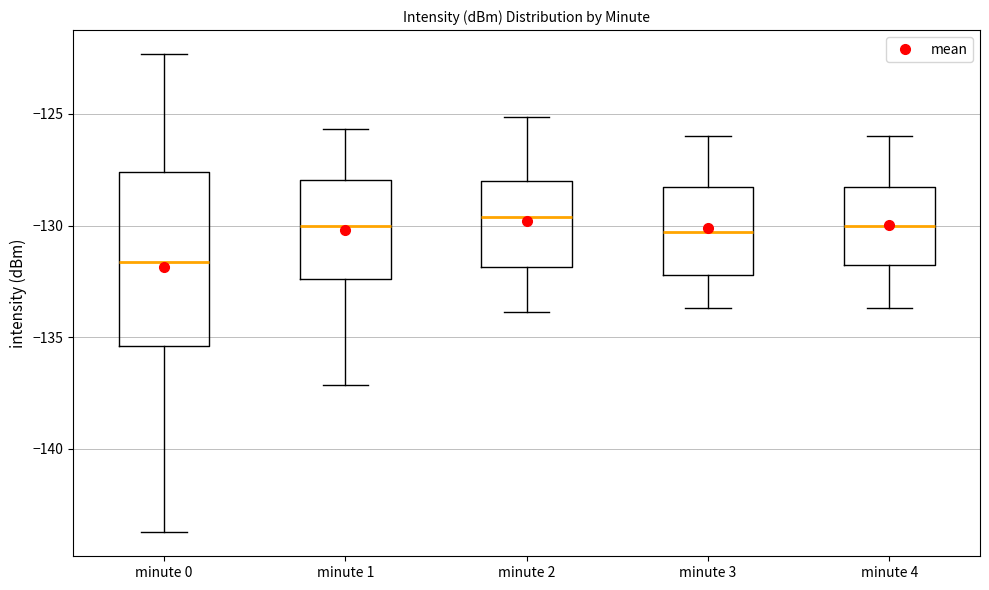

Which box is the tallest, from its lower edge to its upper edge?

minute 0